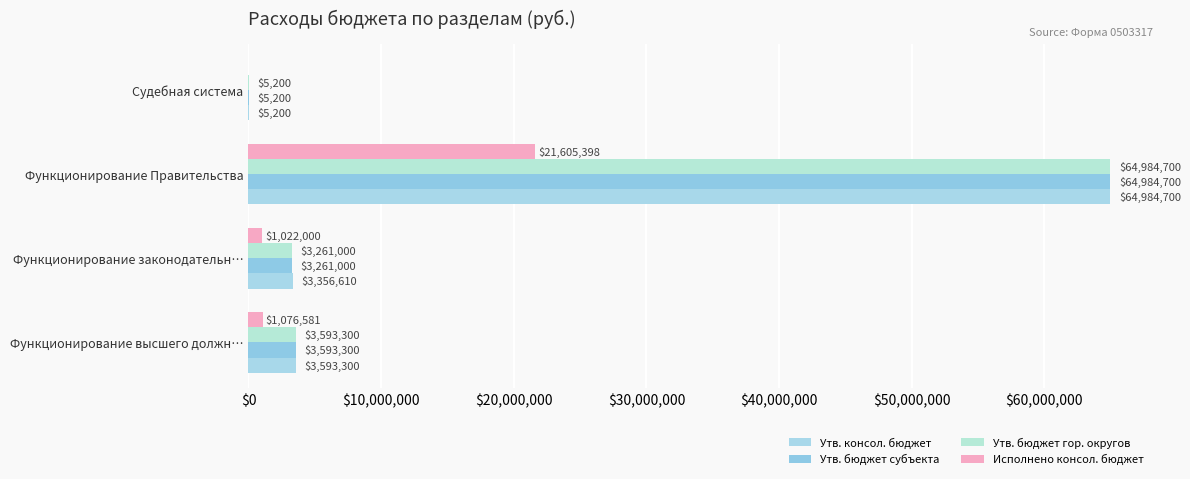

Reading right to left, extract all data points from this chart.

Утв. консол. бюджет: 5200.0	64984700.0	3356610.0	3593300.0
Утв. бюджет субъекта: 5200.0	64984700.0	3261000.0	3593300.0
Утв. бюджет гор. округов: 5200.0	64984700.0	3261000.0	3593300.0
Исполнено консол. бюджет: 0.0	21605398.4	1022000.3	1076581.0